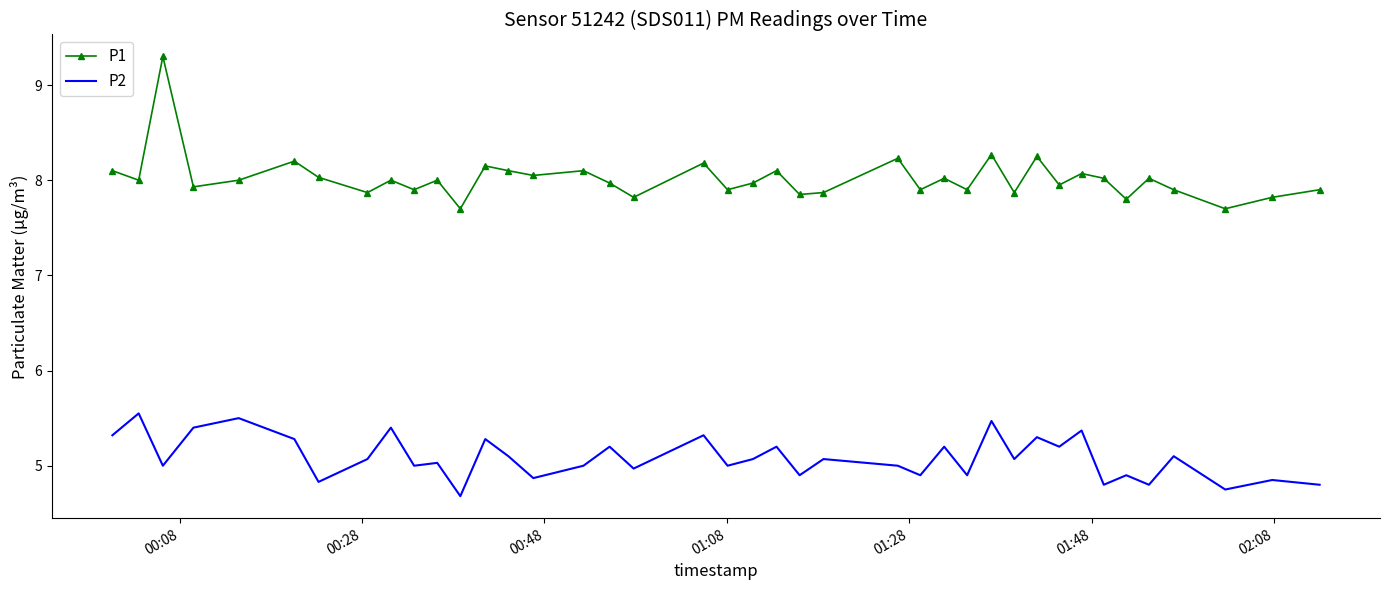

What is the minimum value shown in the chart?

4.7